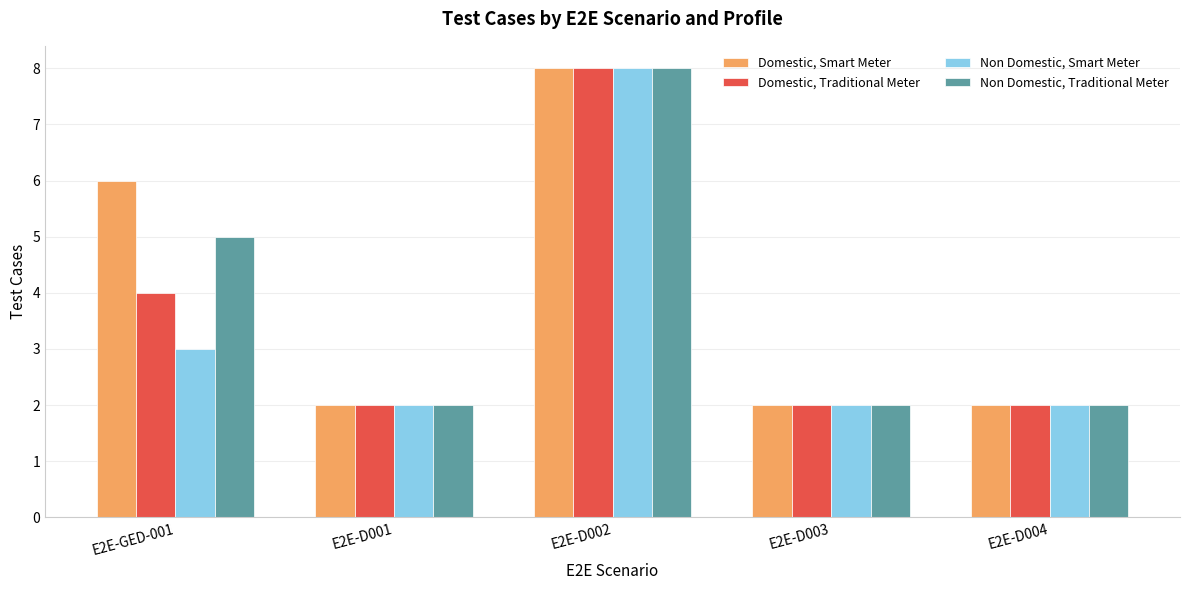

Does the chart contain any negative values?

No